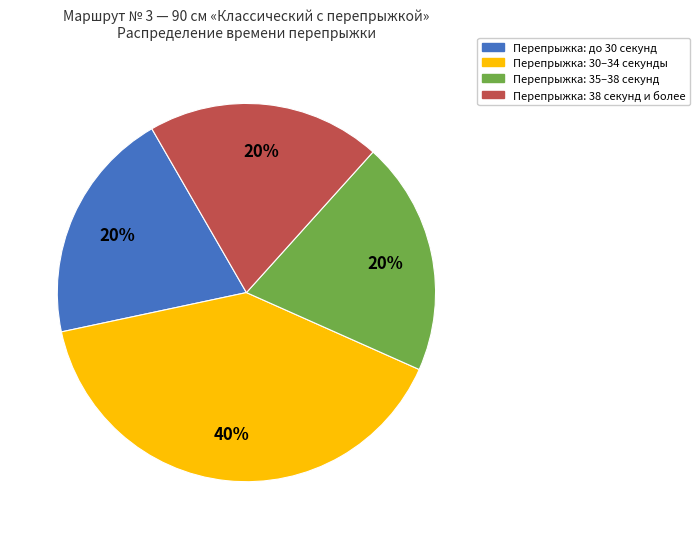

To the nearest percent, what is the difference between the largest and smallest slice percentages?

20%